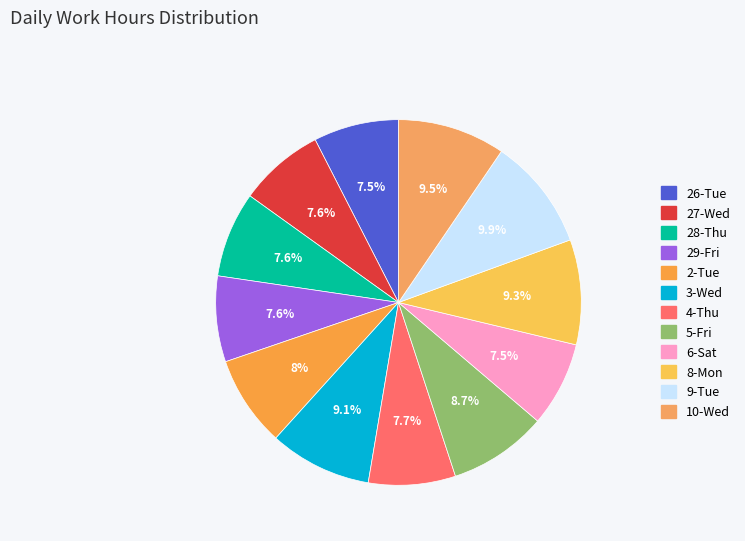

True or false: 26-Tue accounts for 13% of the total.

False